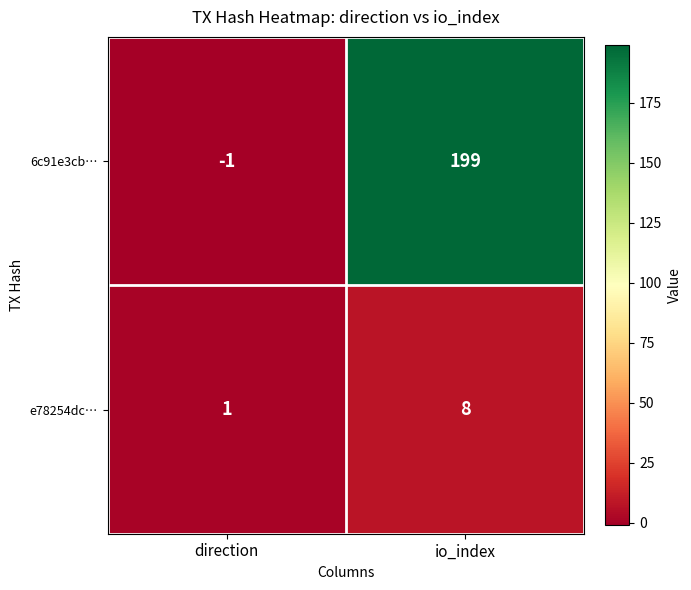

List the series in order of their overall mean, highest first.

6c91e3cb…, e78254dc…